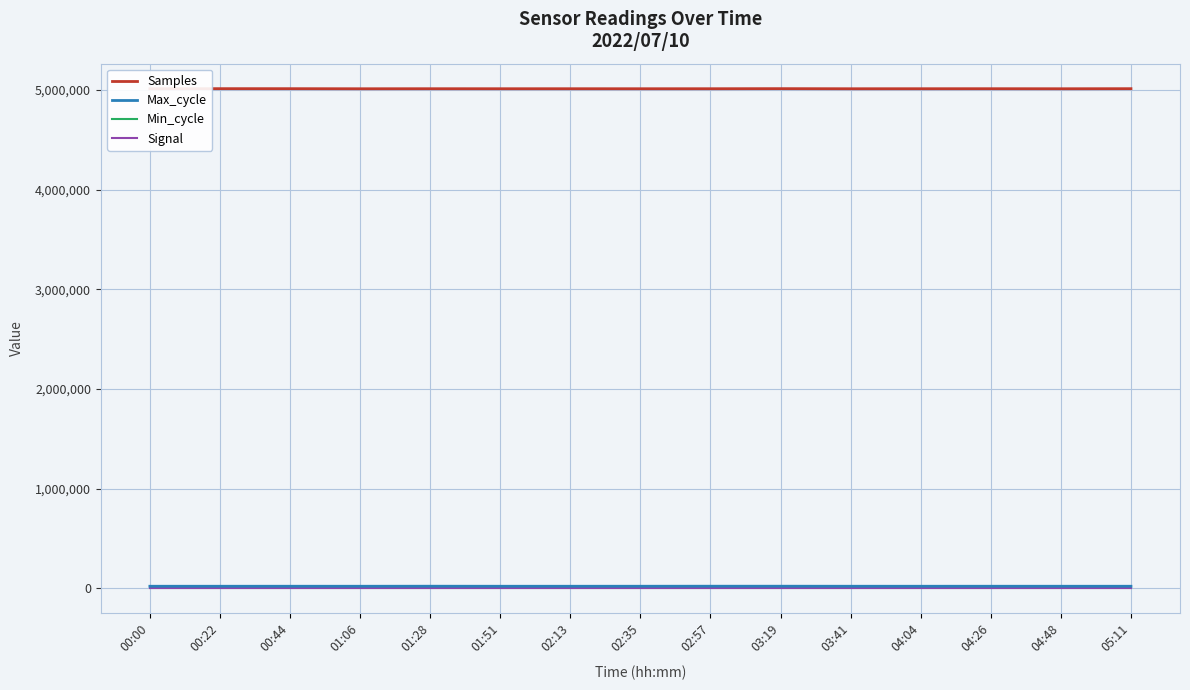

True or false: Signal and Samples cross at least once.

False